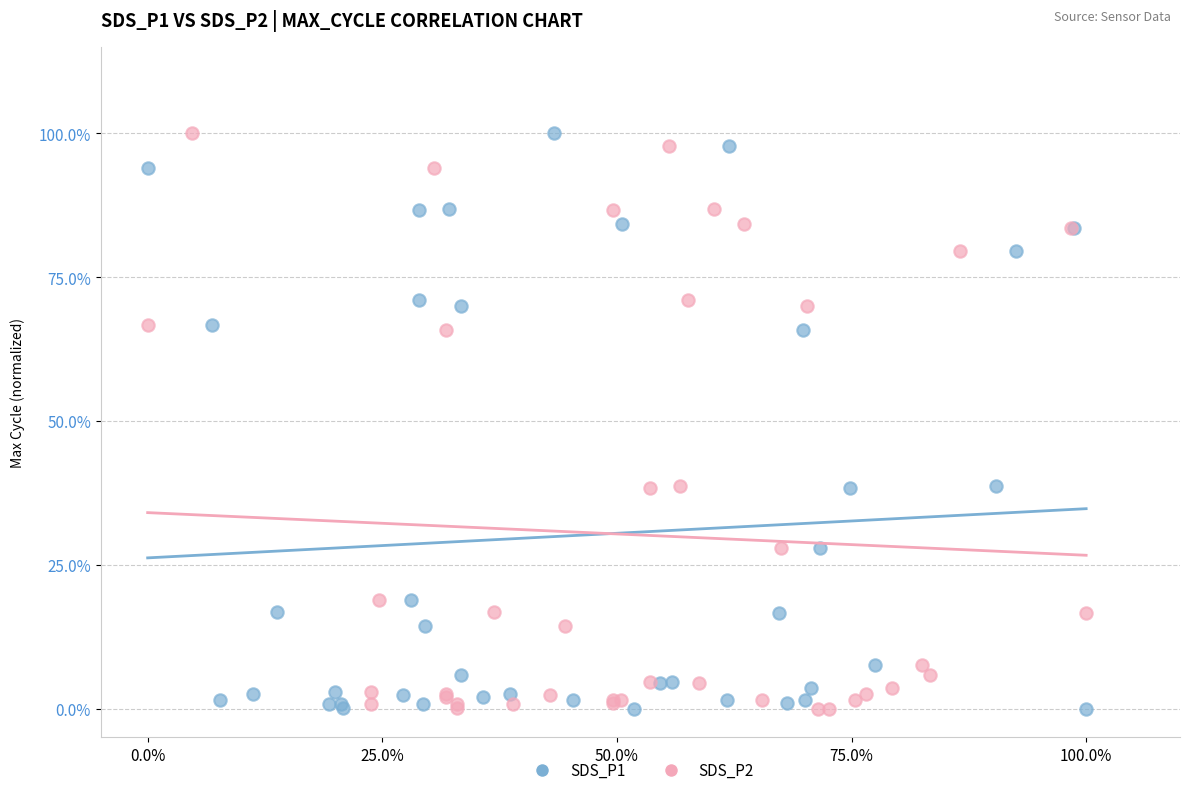

What are all the series names shown in the legend?

SDS_P1, SDS_P2